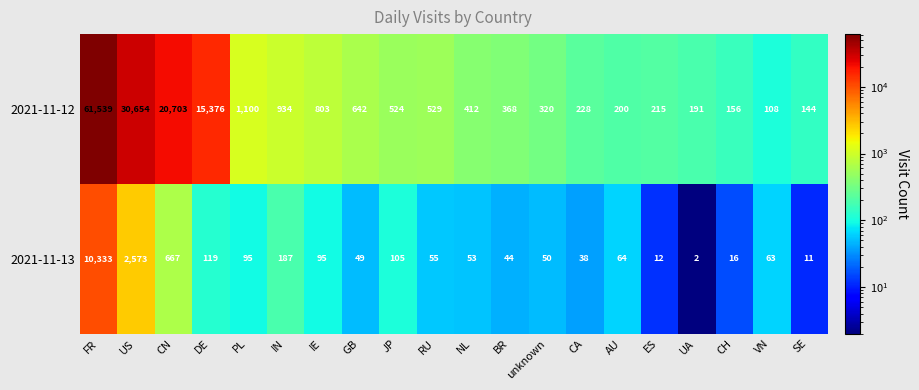

What is the difference between the second highest and minimum values in the 2021-11-13 series?

2571